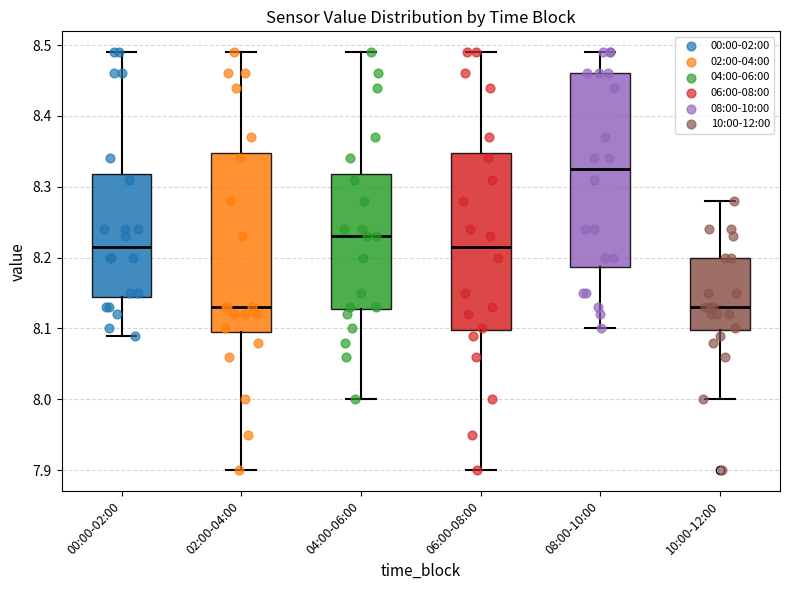

Reading left to right, read every box against the y-axis: the position of its median line, the range the box covers, and the ends of its whiskers. The values are not printed on the chart, so give them approximately, as read against the axis.

00:00-02:00: median 8.22, box 8.15 to 8.32, whiskers 8.09 to 8.49
02:00-04:00: median 8.13, box 8.10 to 8.35, whiskers 7.90 to 8.49
04:00-06:00: median 8.23, box 8.13 to 8.32, whiskers 8.00 to 8.49
06:00-08:00: median 8.22, box 8.10 to 8.35, whiskers 7.90 to 8.49
08:00-10:00: median 8.33, box 8.19 to 8.46, whiskers 8.10 to 8.49
10:00-12:00: median 8.13, box 8.10 to 8.20, whiskers 8.00 to 8.28